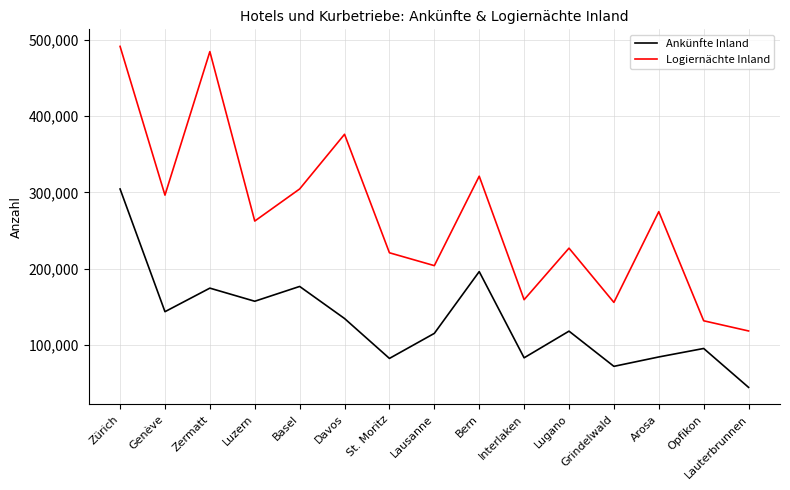

What is the difference between the highest and lowest values at Luzern?

105240